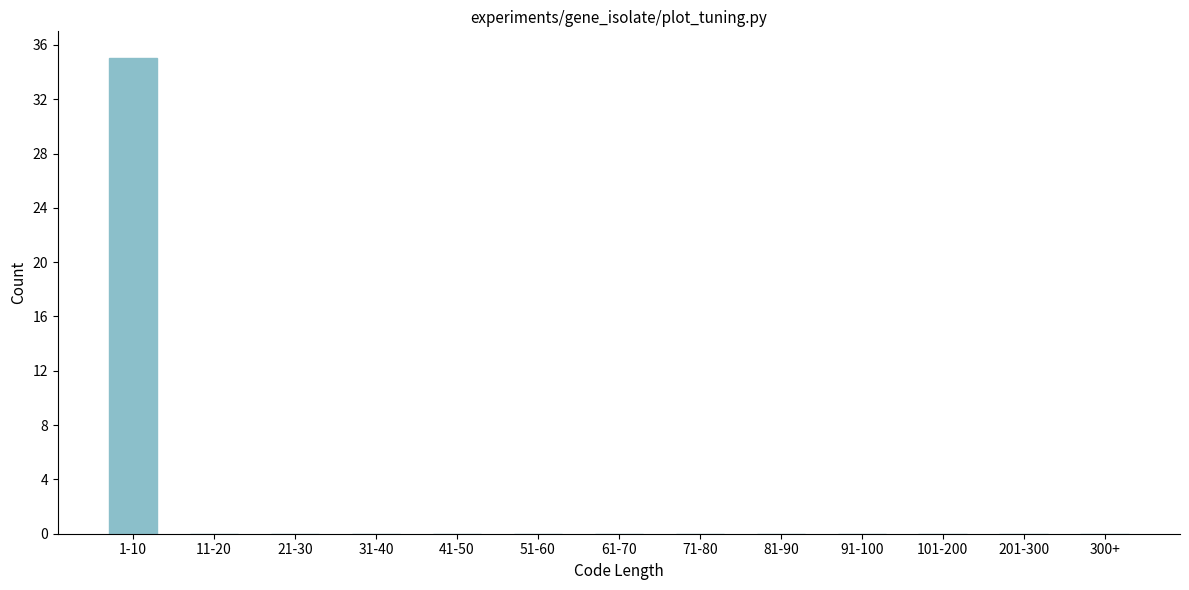

Reading left to right, what are all the values shown in this chart?

1-10=35	11-20=0	21-30=0	31-40=0	41-50=0	51-60=0	61-70=0	71-80=0	81-90=0	91-100=0	101-200=0	201-300=0	300+=0